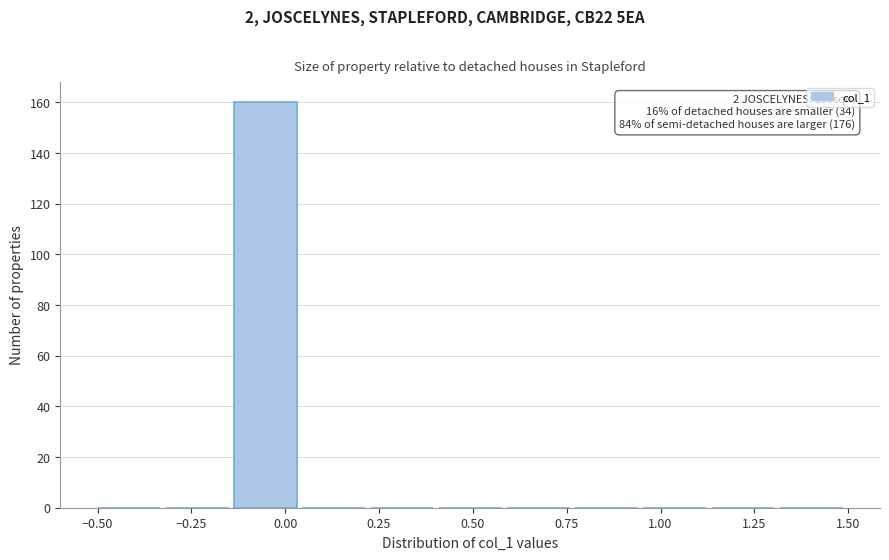

Read against the x-axis, roughly where is the centre of the tallest bar?

-0.05